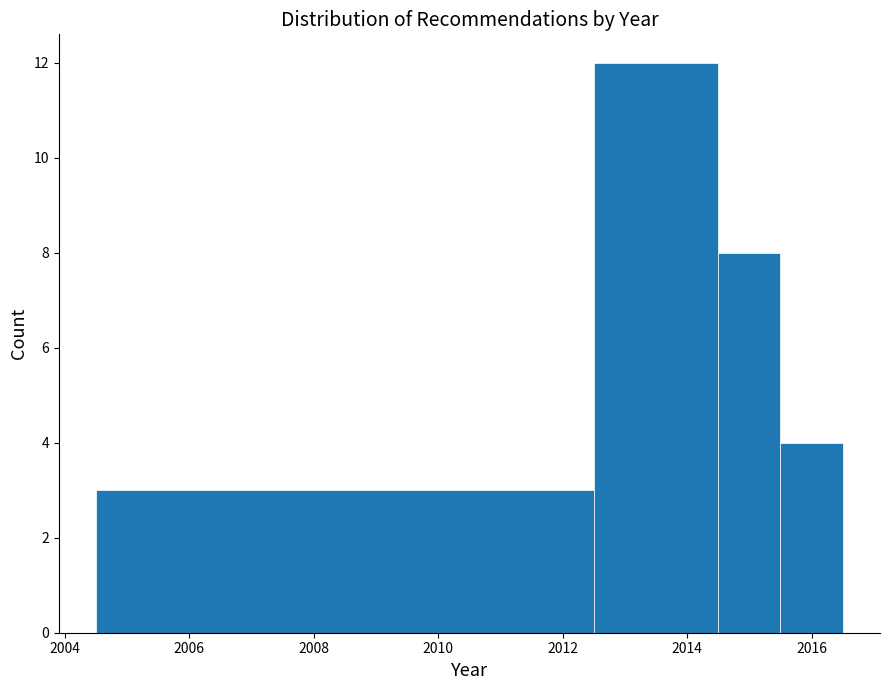

Reading left to right, transcribe this chart: for each bar, give the range it covers on the x-axis and its height. Neither the bar edges nor the heights are printed on the chart, so give them approximately, as read against the axes.

2004.5 to 2012.5: 3
2012.5 to 2014.5: 12
2014.5 to 2015.5: 8
2015.5 to 2016.5: 4